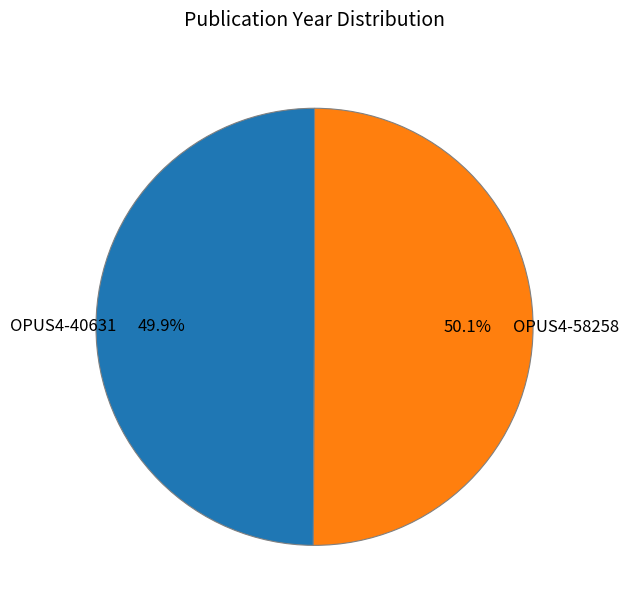

To the nearest percent, what is the combined percentage of OPUS4-40631 and OPUS4-58258?

100%